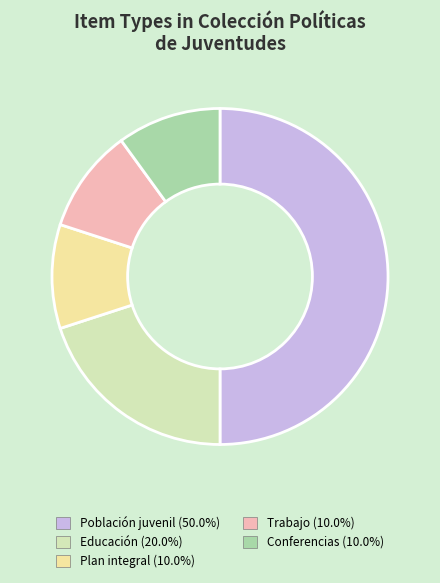

Is Conferencias the majority of the pie?

No